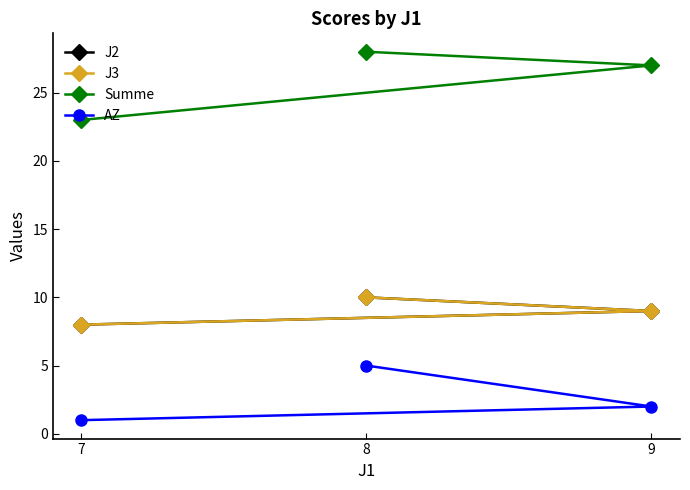

Count the AZ values in the range 1 to 5.

3